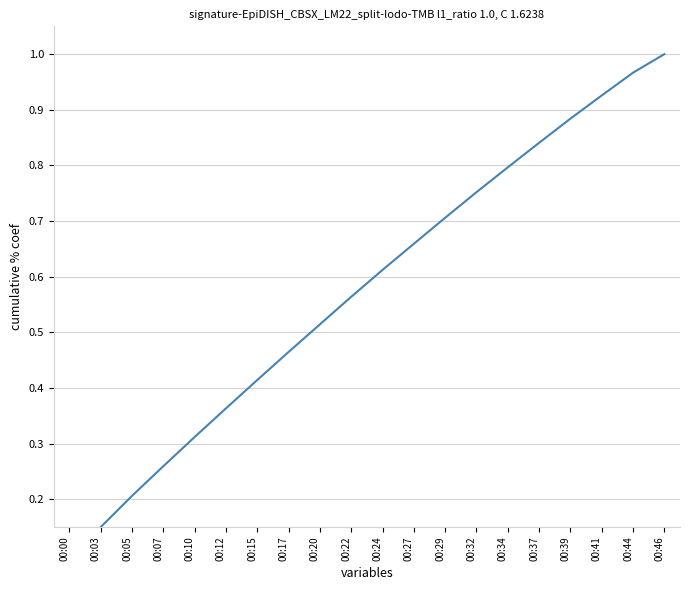

What is the smallest value displayed?

0.1